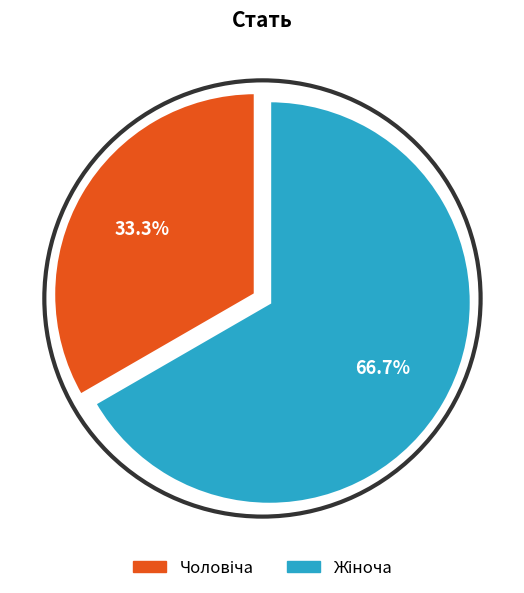

Count the number of slices in the pie.

2